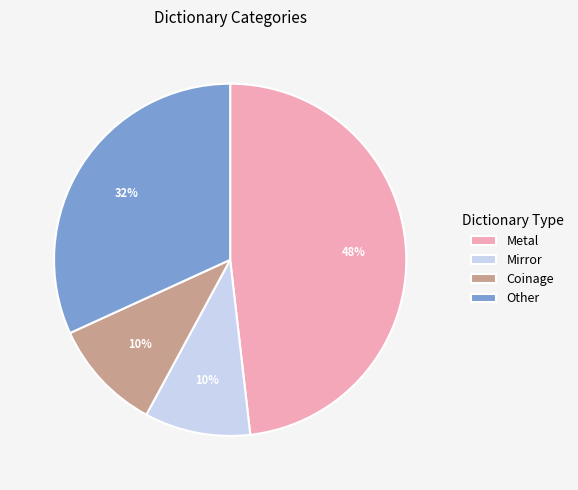

Which slice is the largest?

Metal